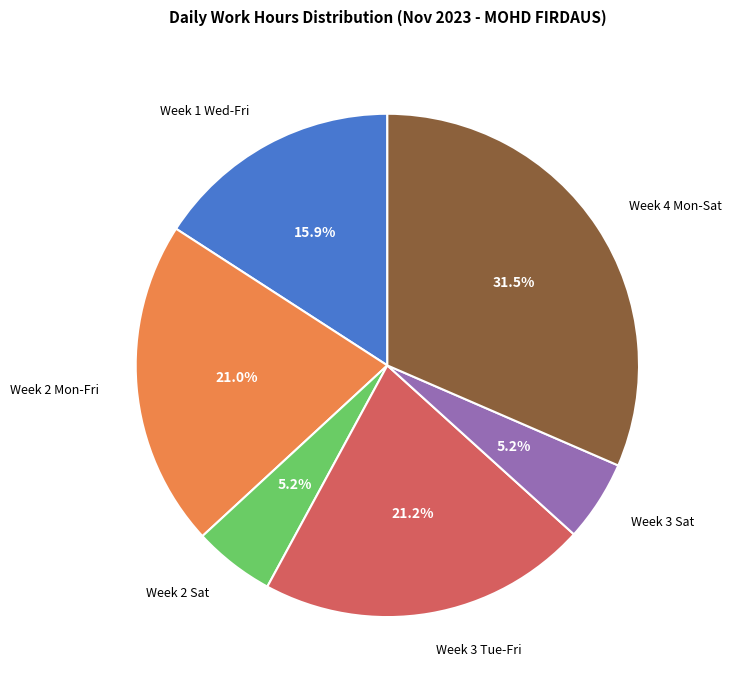

Is there any slice that represents more than half of the pie?

No